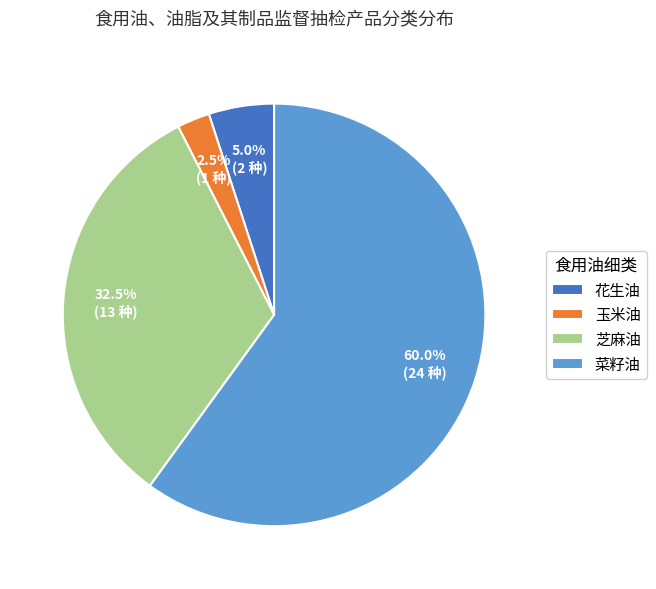

What percentage do 花生油 and 菜籽油 together represent?

65.0%